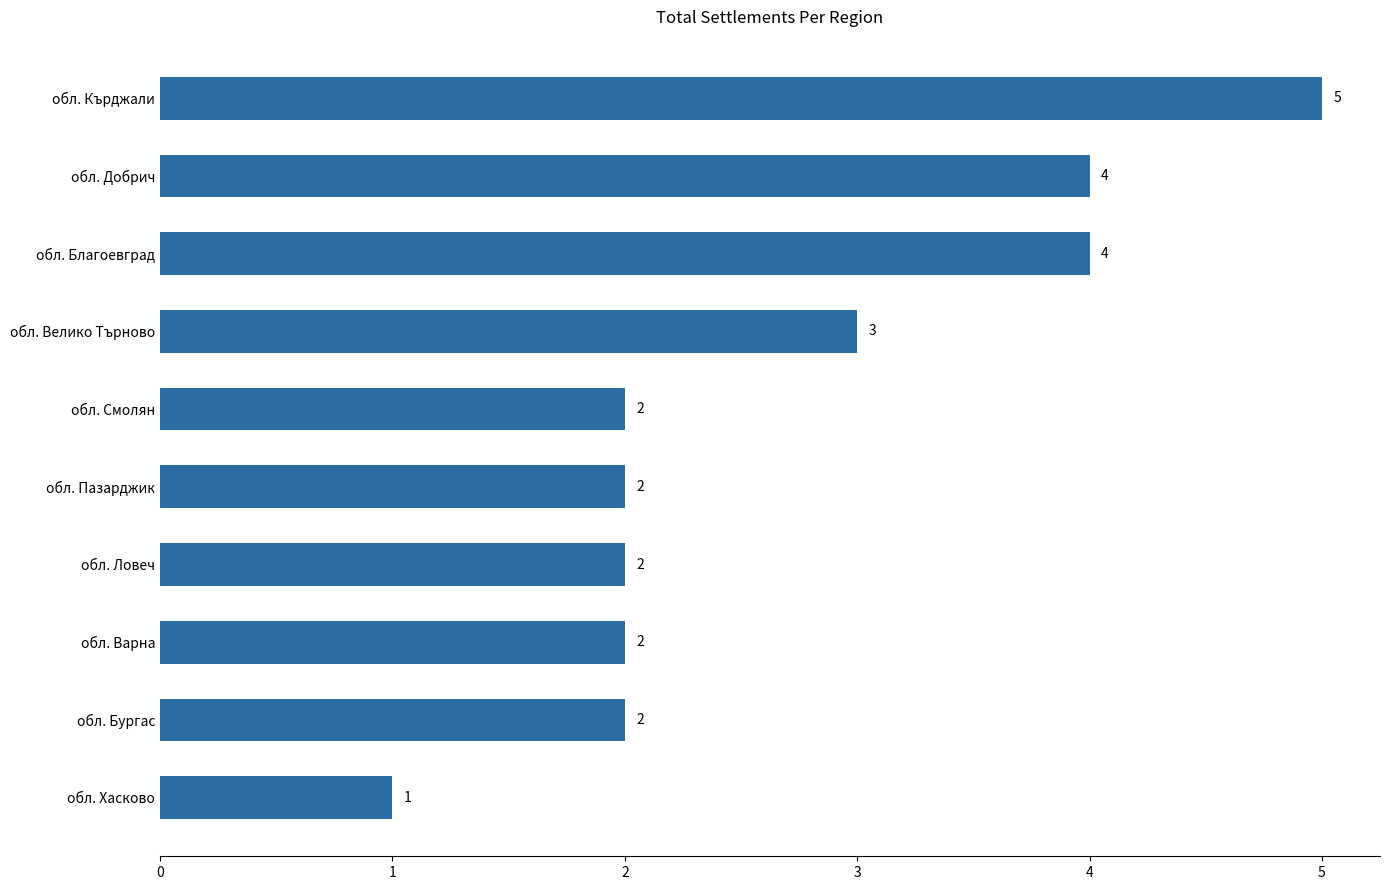

How many values are between 2 and 4?

8